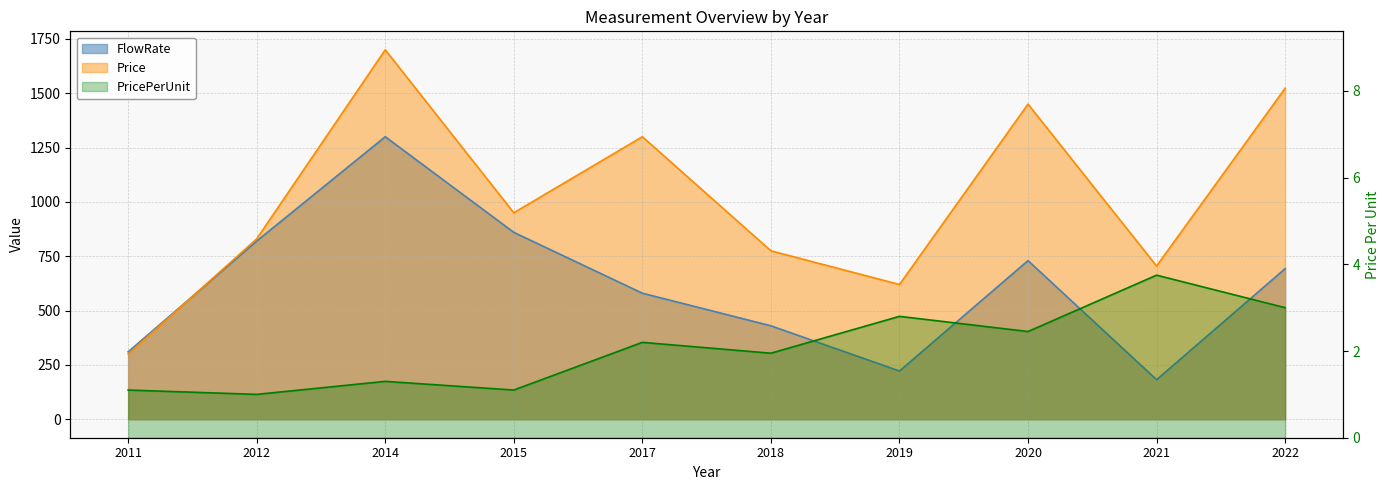

At which category does the chart reach its peak across all series?

2014